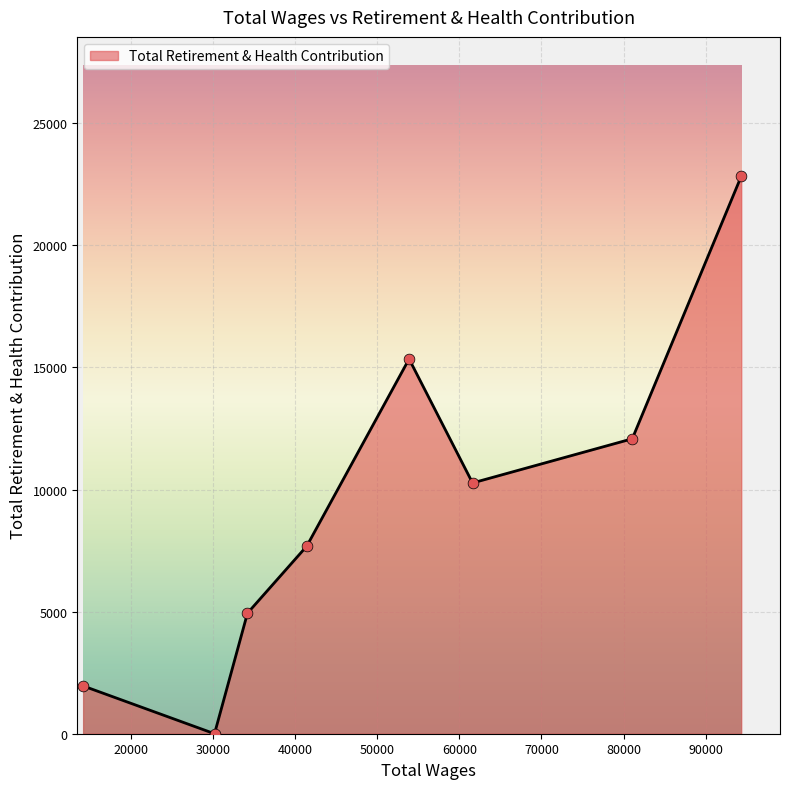

What is the difference between the maximum and minimum values?

22832